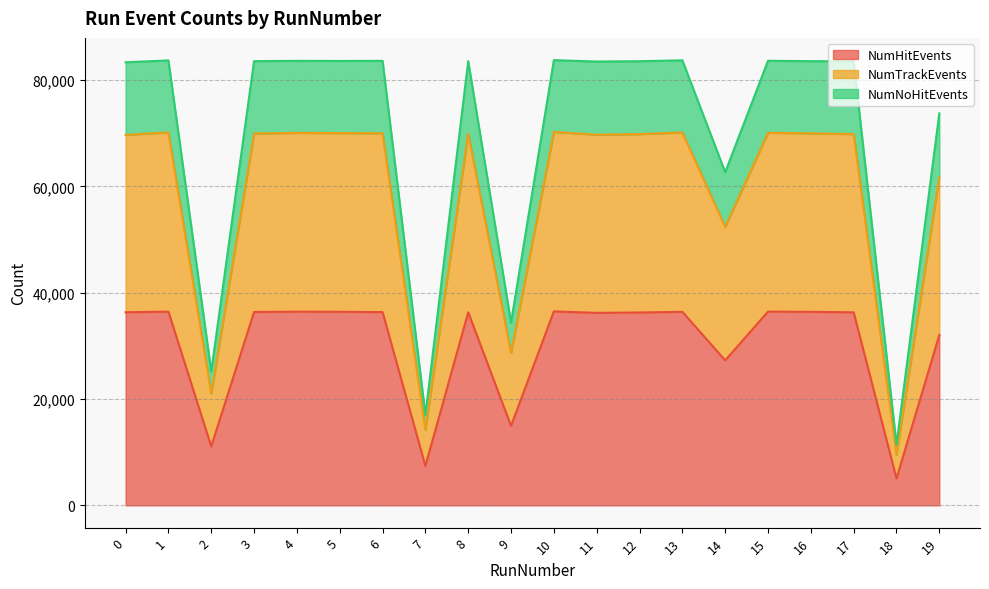

What is the spread (max minus min) of values at 11?

47286